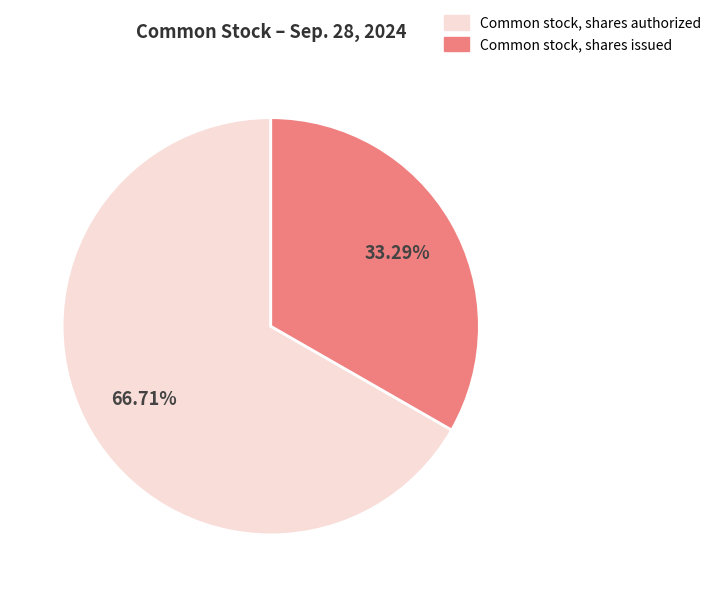

Is there a majority slice in this chart?

Yes